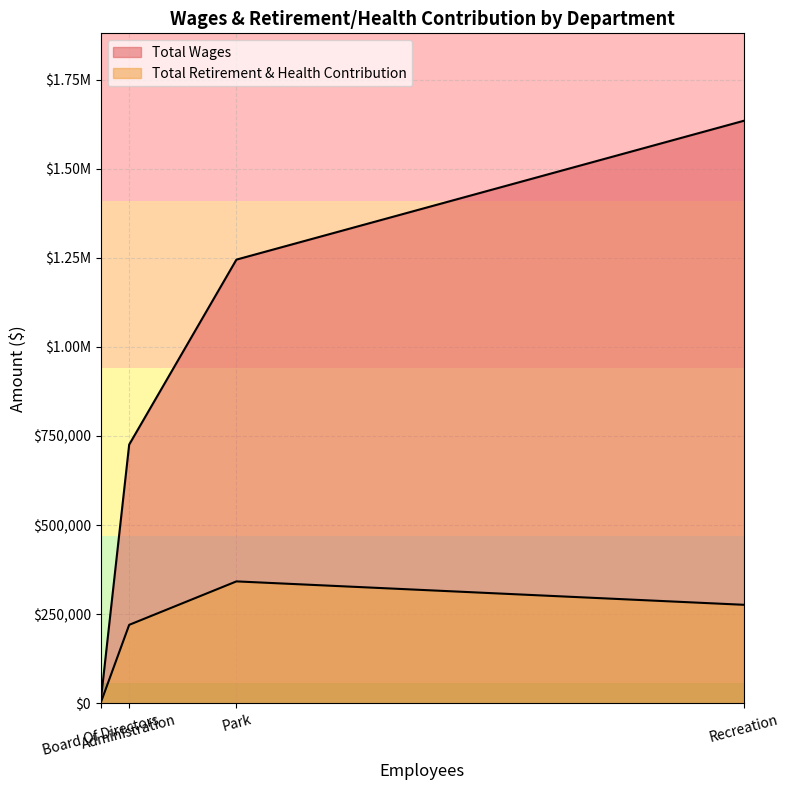

What is the greatest value displayed?

1634614.3